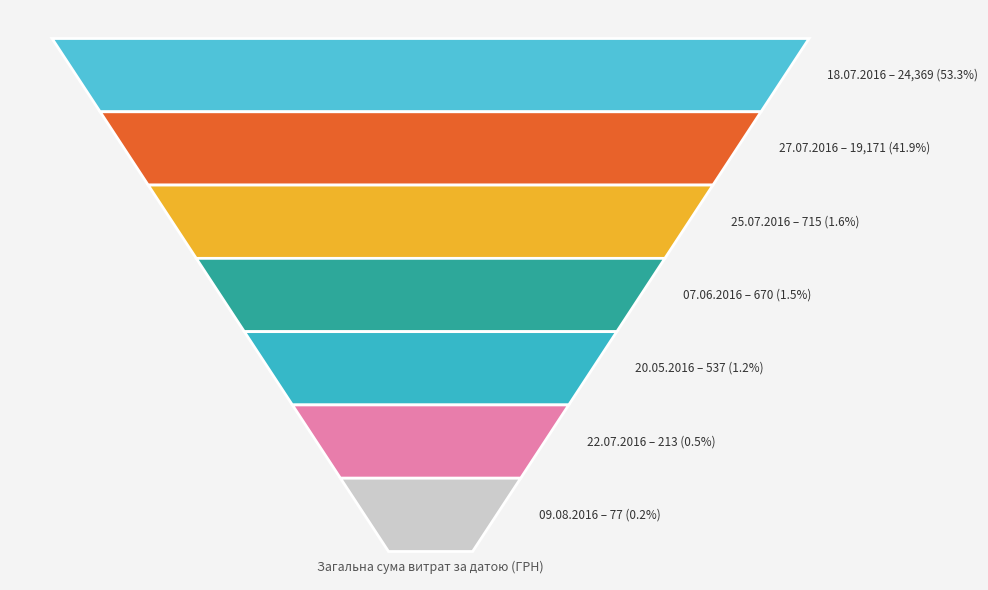

Reading left to right, list all the values displayed in this chart.

27.07.2016=19171.0	18.07.2016=24369.0	20.05.2016=537.0	09.08.2016=77.4	22.07.2016=212.6	25.07.2016=715.0	07.06.2016=670.0